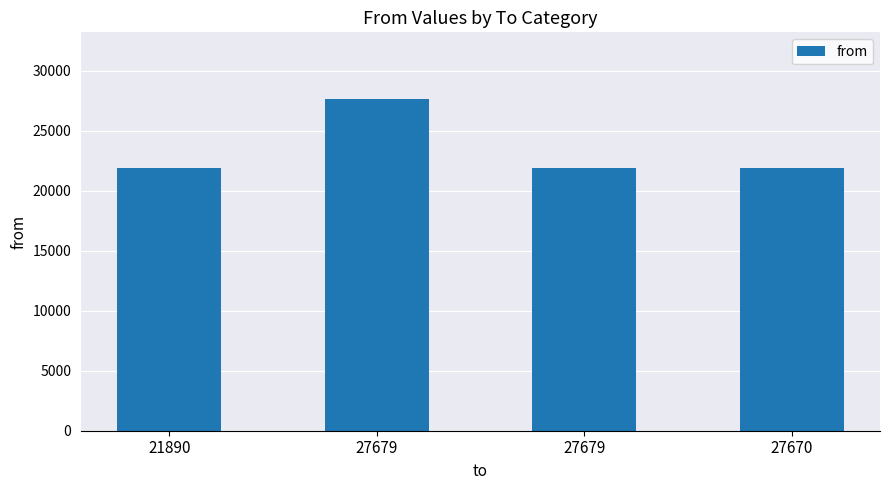

How many bars are there in total?

4